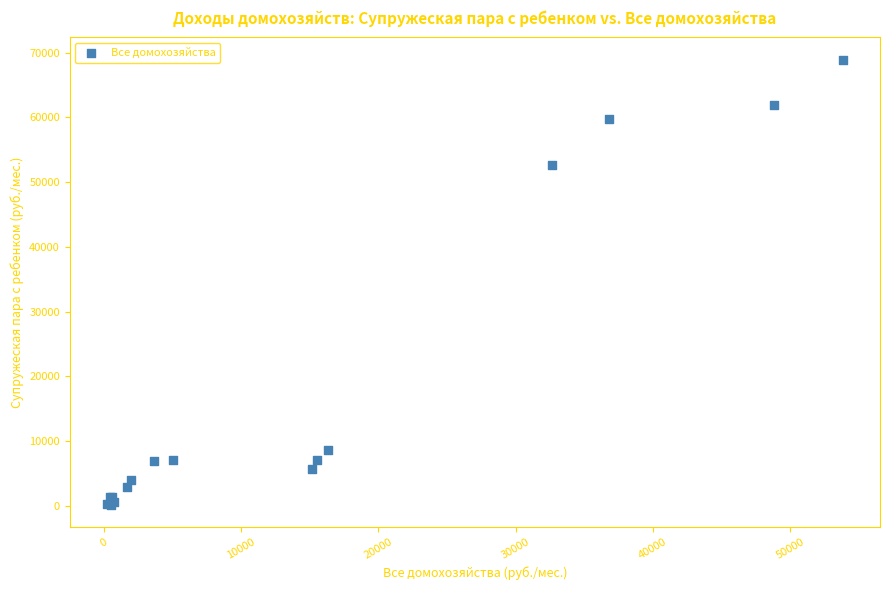

What Y value in the scatter plot is closest to 34542?

52698.8